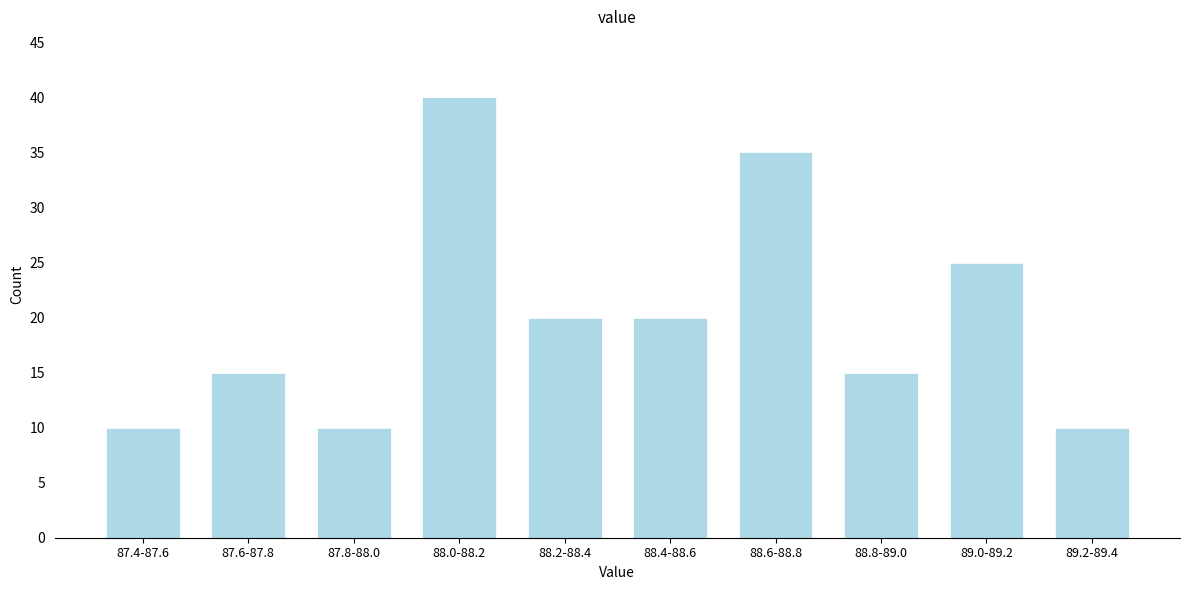

Reading left to right, transcribe all the data shown in this chart.

10	15	10	40	20	20	35	15	25	10